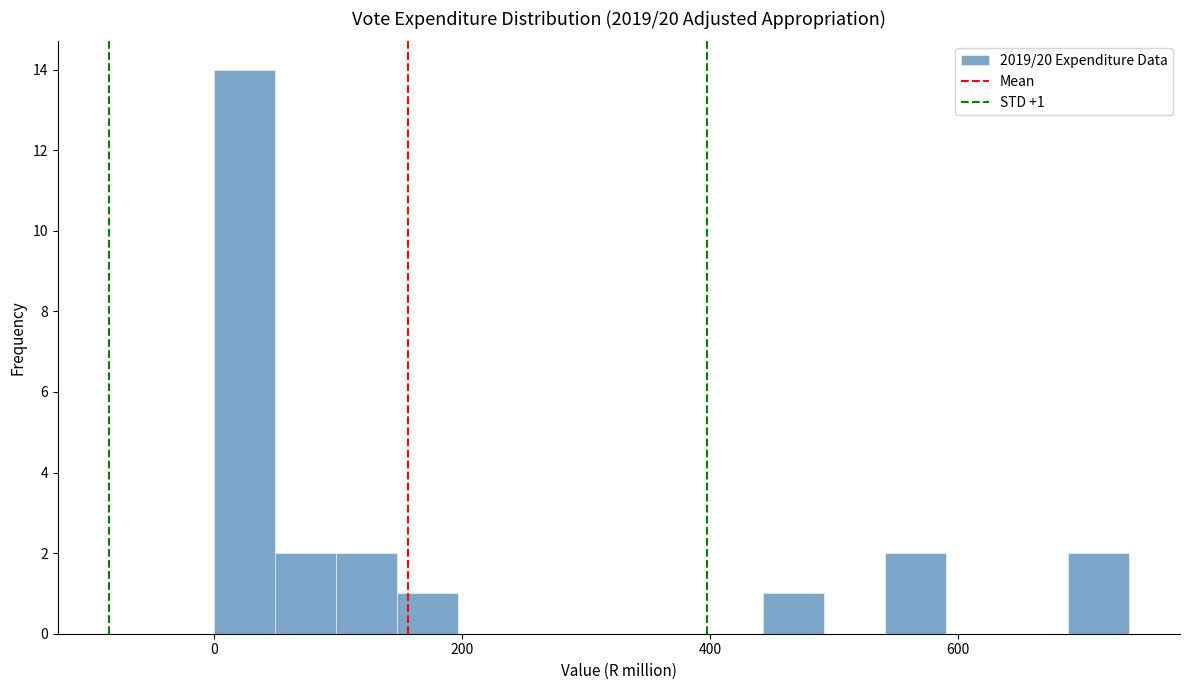

Read against the x-axis, roughly where is the centre of the tallest bar?

20